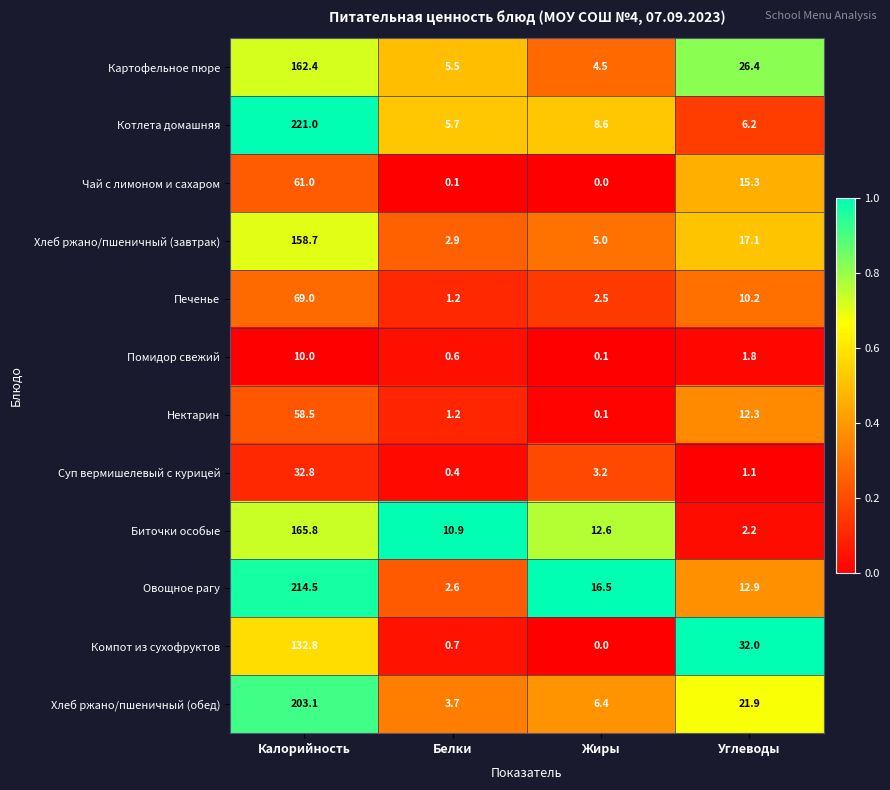

At which category does the chart reach its peak across all series?

Калорийность